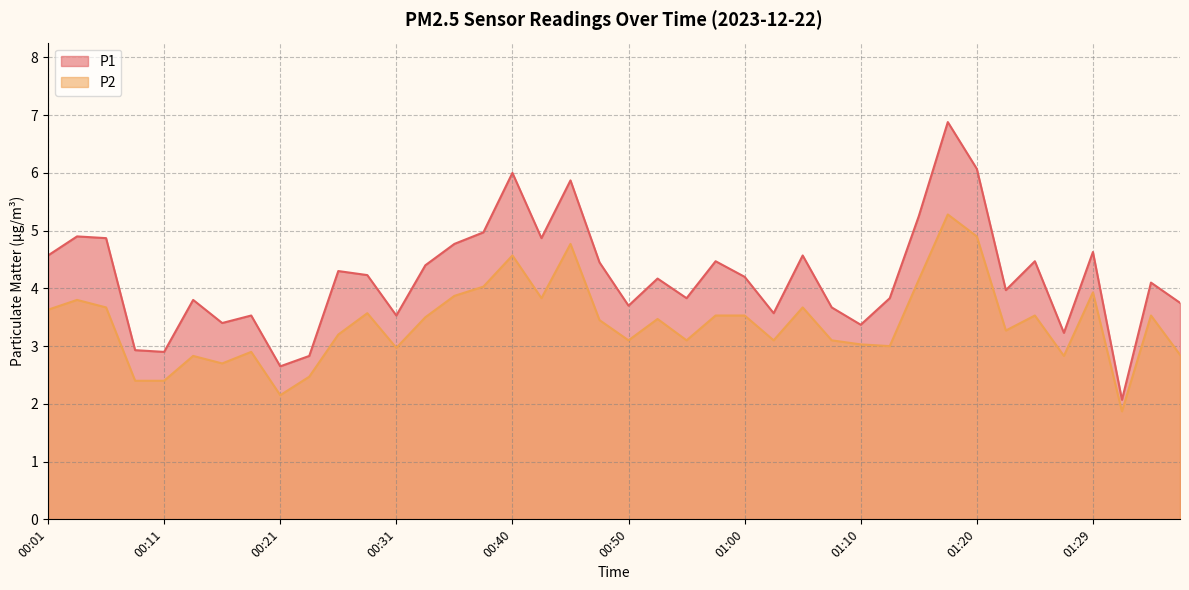

Reading right to left, extract all data points from this chart.

P1: 01:37=3.8	01:34=4.1	01:32=2.1	01:29=4.6	01:27=3.2	01:25=4.5	01:22=4.0	01:20=6.1	01:17=6.9	01:15=5.2	01:12=3.8	01:10=3.4	01:07=3.7	01:05=4.6	01:02=3.6	01:00=4.2	00:58=4.5	00:55=3.8	00:53=4.2	00:50=3.7	00:48=4.5	00:45=5.9	00:43=4.9	00:40=6.0	00:38=5.0	00:35=4.8	00:33=4.4	00:31=3.5	00:28=4.2	00:26=4.3	00:23=2.8	00:21=2.6	00:18=3.5	00:16=3.4	00:13=3.8	00:11=2.9	00:08=2.9	00:06=4.9	00:04=4.9	00:01=4.6
P2: 01:37=2.9	01:34=3.5	01:32=1.9	01:29=3.9	01:27=2.8	01:25=3.5	01:22=3.3	01:20=4.9	01:17=5.3	01:15=4.2	01:12=3.0	01:10=3.0	01:07=3.1	01:05=3.7	01:02=3.1	01:00=3.5	00:58=3.5	00:55=3.1	00:53=3.5	00:50=3.1	00:48=3.5	00:45=4.8	00:43=3.8	00:40=4.6	00:38=4.0	00:35=3.9	00:33=3.5	00:31=3.0	00:28=3.6	00:26=3.2	00:23=2.5	00:21=2.1	00:18=2.9	00:16=2.7	00:13=2.8	00:11=2.4	00:08=2.4	00:06=3.7	00:04=3.8	00:01=3.6